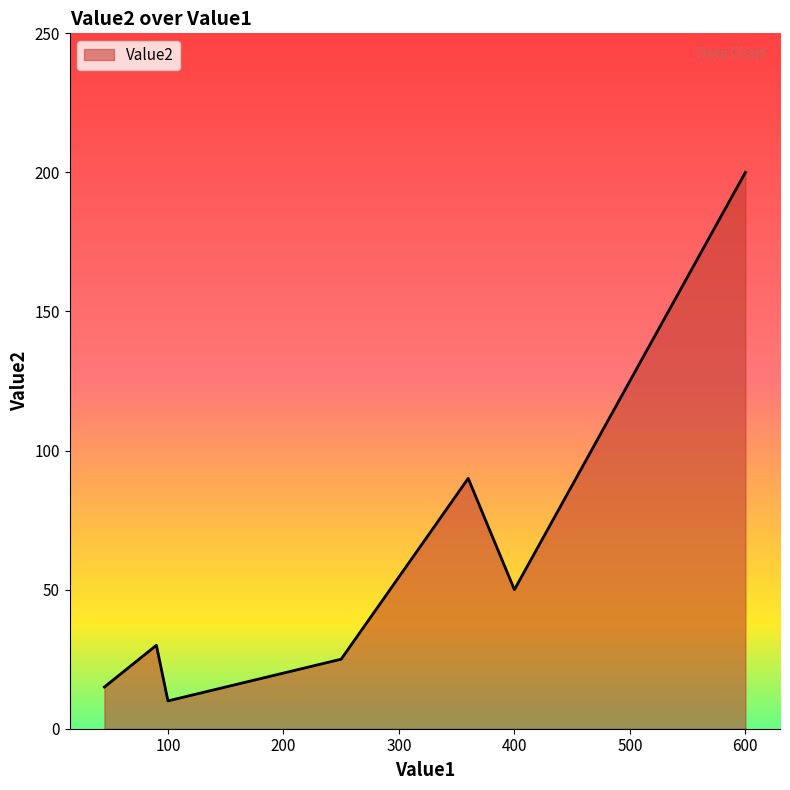

What is the sum of all values?

445